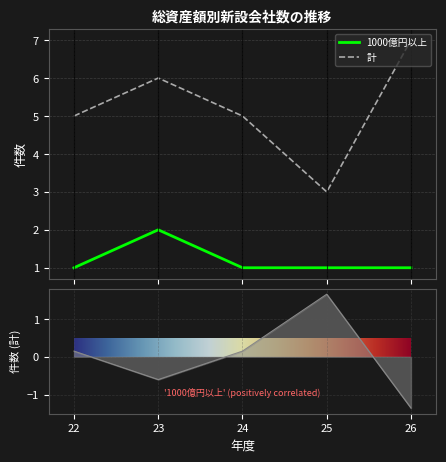

What is the difference between the maximum and minimum values in the 計 series?

4